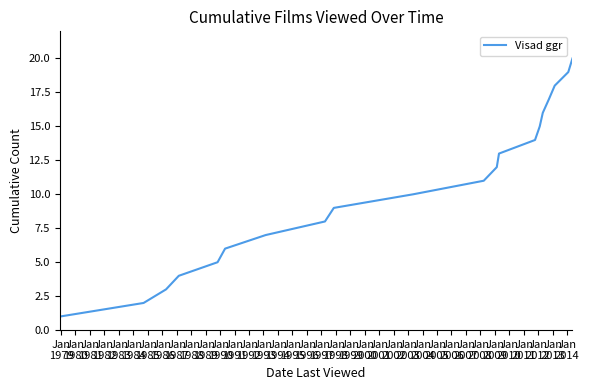

What is the maximum value shown in the chart?

20